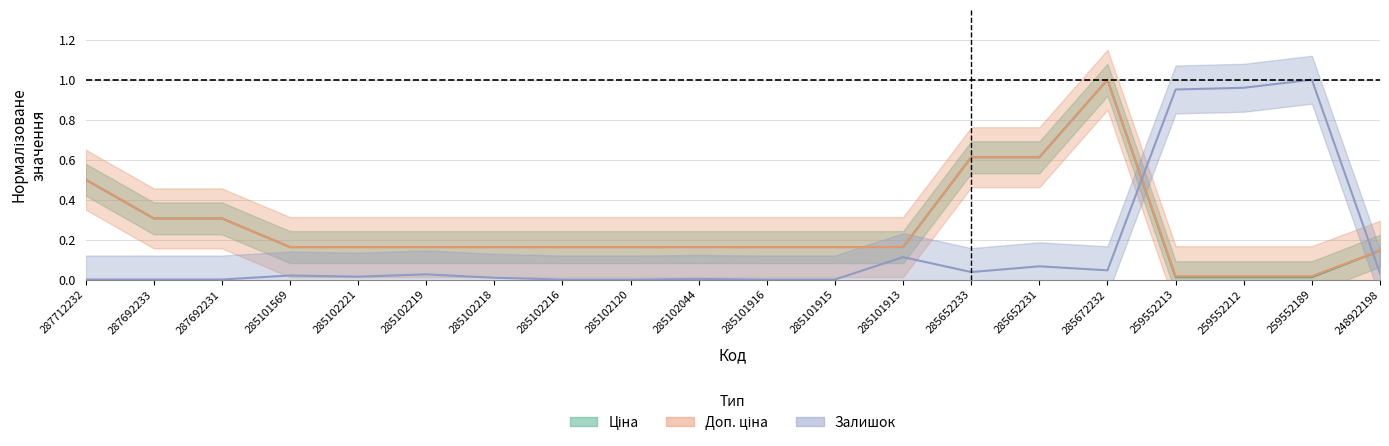

List the labels in order of Залишок value, largest first.

259552189, 259552212, 259552213, 285101913, 285652231, 285672232, 285652233, 248922198, 285102219, 285101569, 285102221, 285102218, 285102044, 287712232, 287692233, 287692231, 285102216, 285102120, 285101916, 285101915